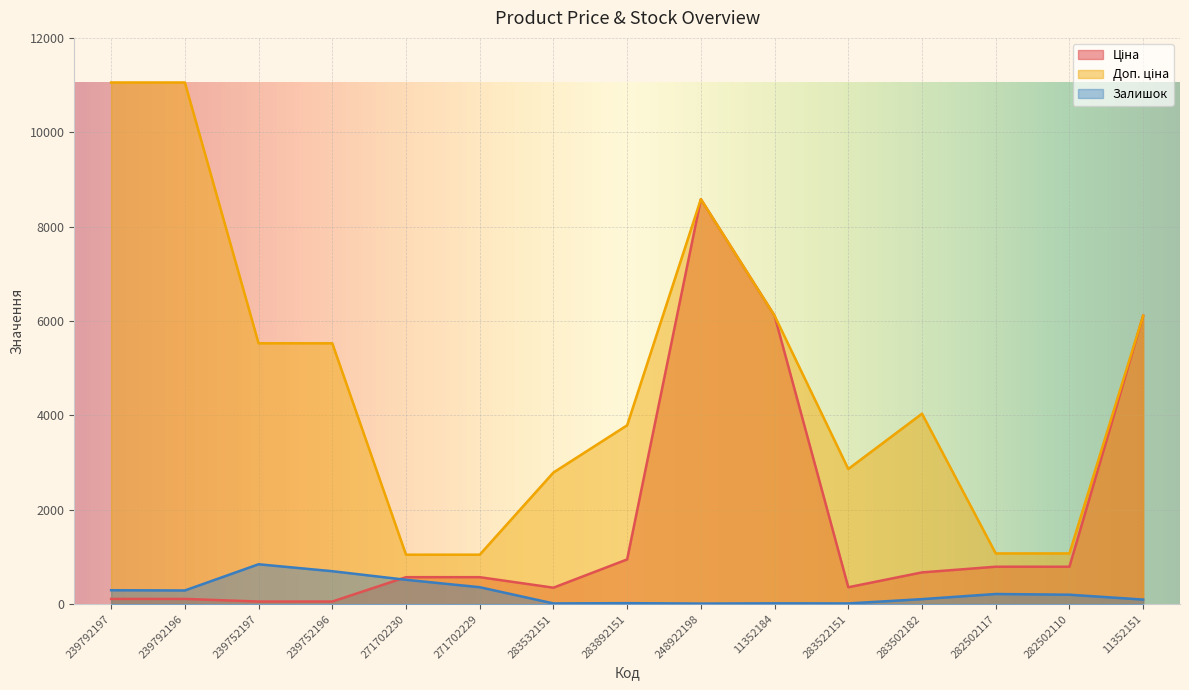

Which series changed the most between 282502110 and 11352151?

Ціна